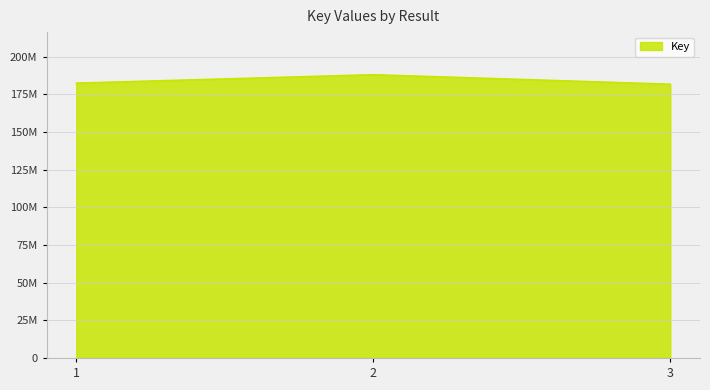

Reading left to right, list all the values displayed in this chart.

182467177	188054002	181757246